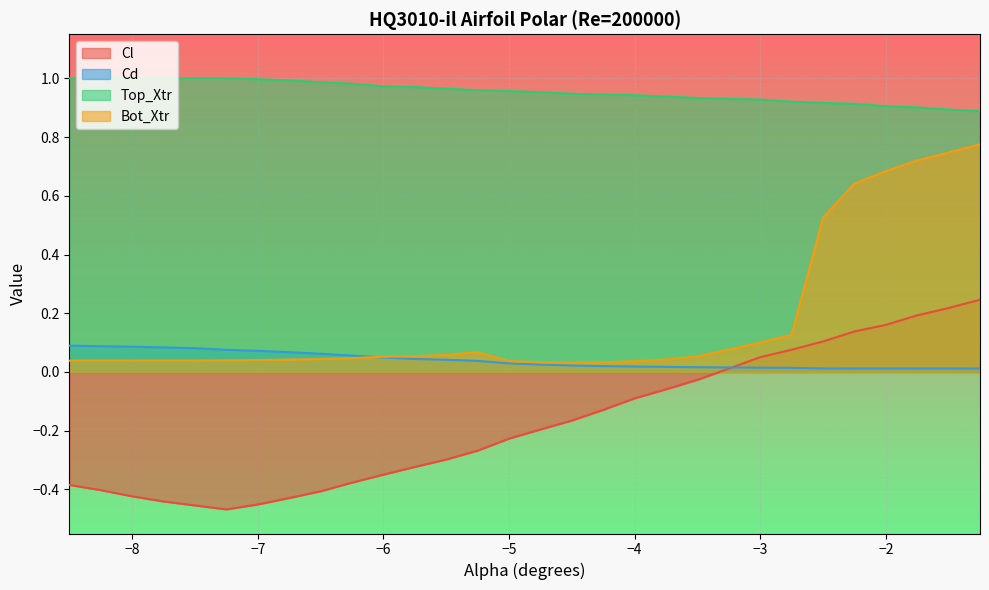

How many categories are shown in the chart?

30